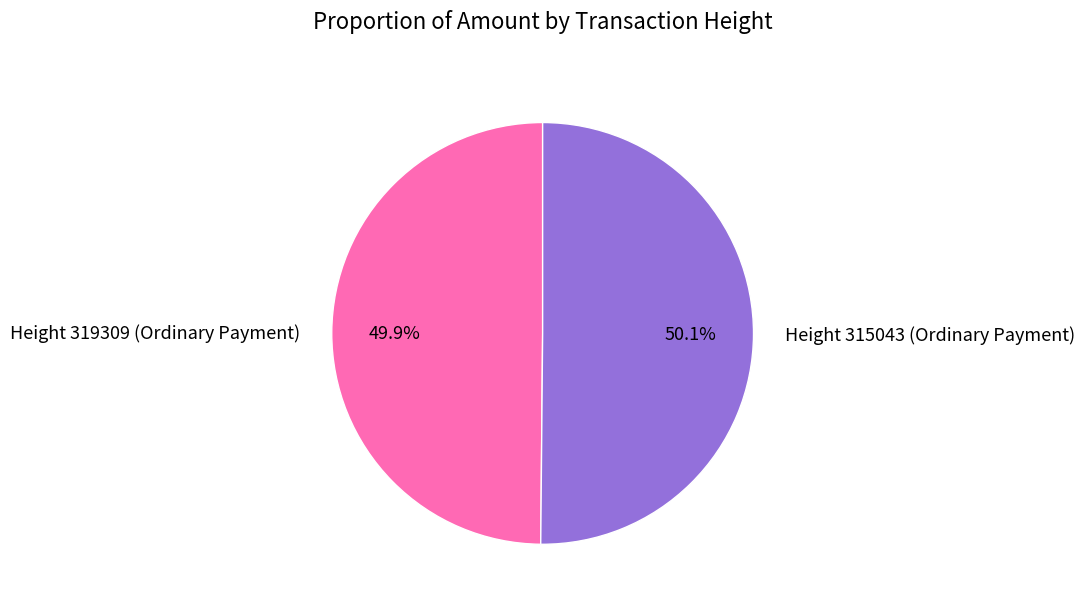

How many slices are in this pie chart?

2